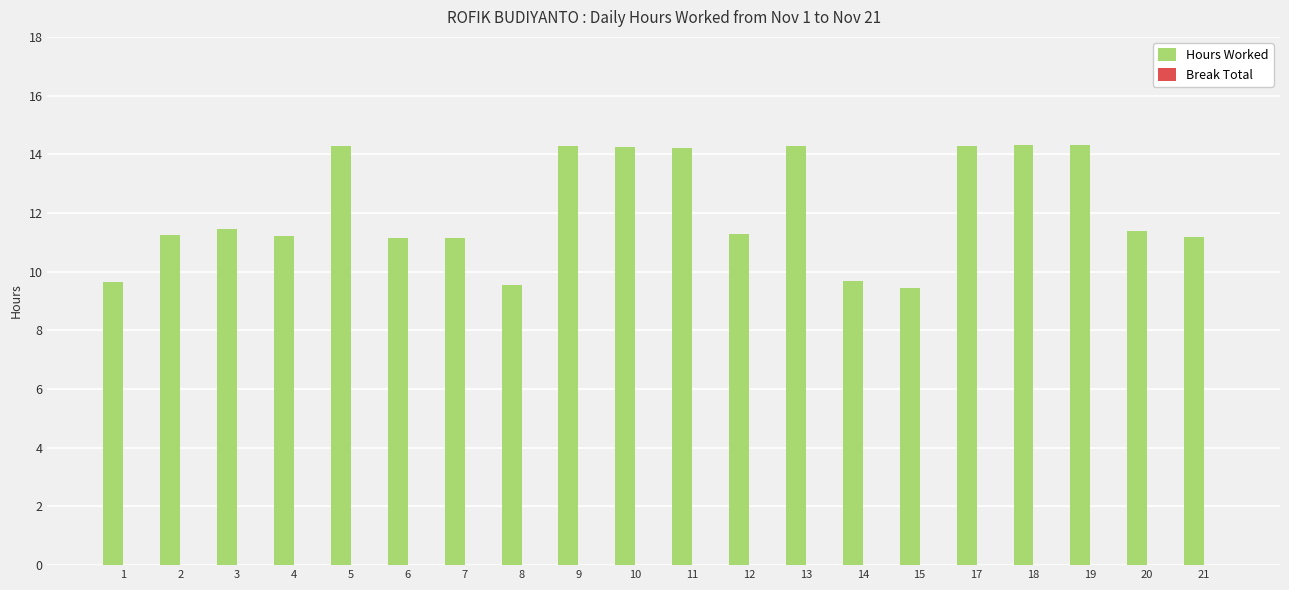

Approximately how many times larger is the value at 20 compared to 8?

1.2